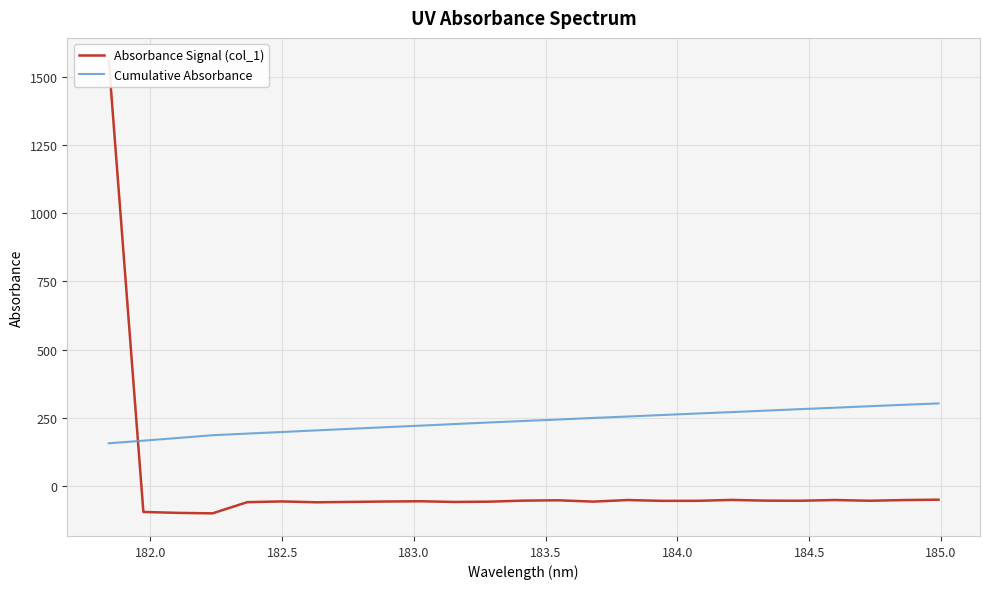

How many series are shown in this chart?

2